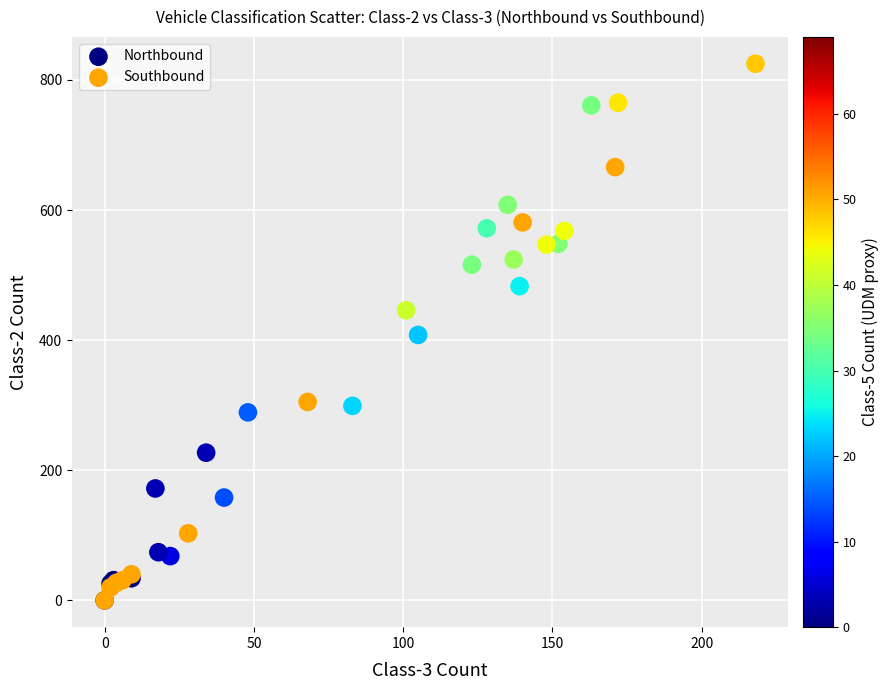

Which series reaches the maximum Y coordinate?

Northbound